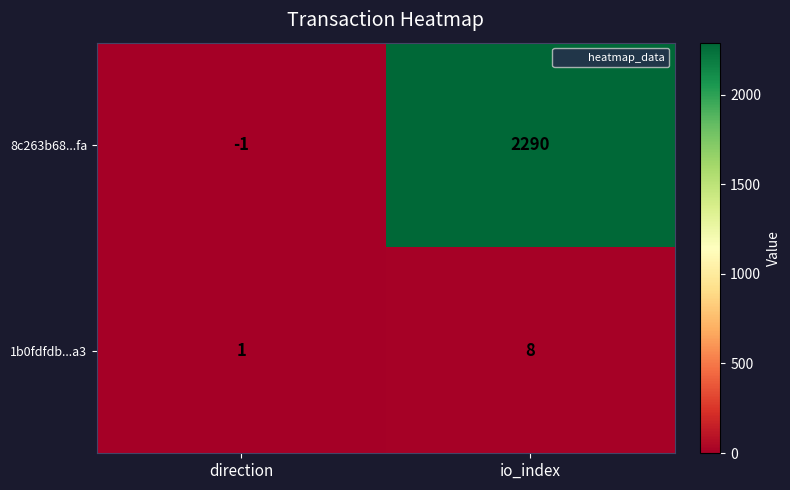

Which category has the lowest value in the 8c263b68...fa series?

direction